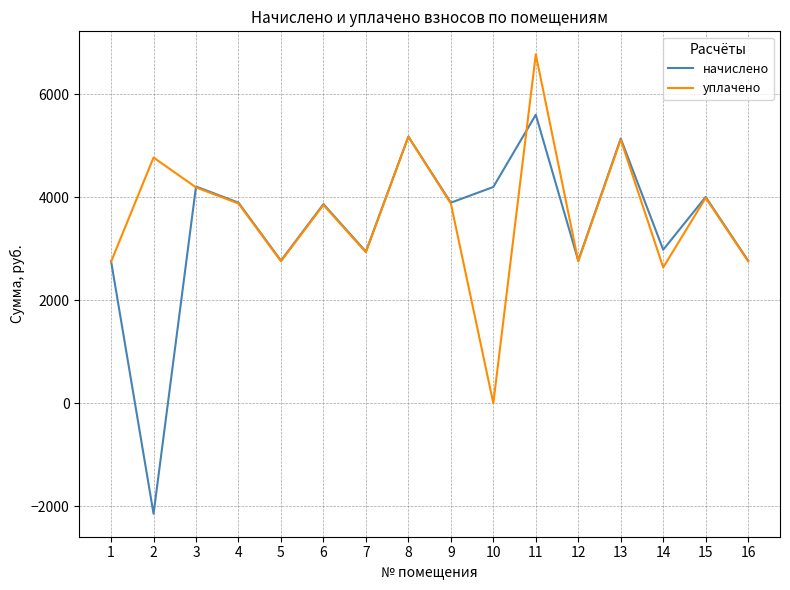

Read the уплачено value at 4.

3880.3